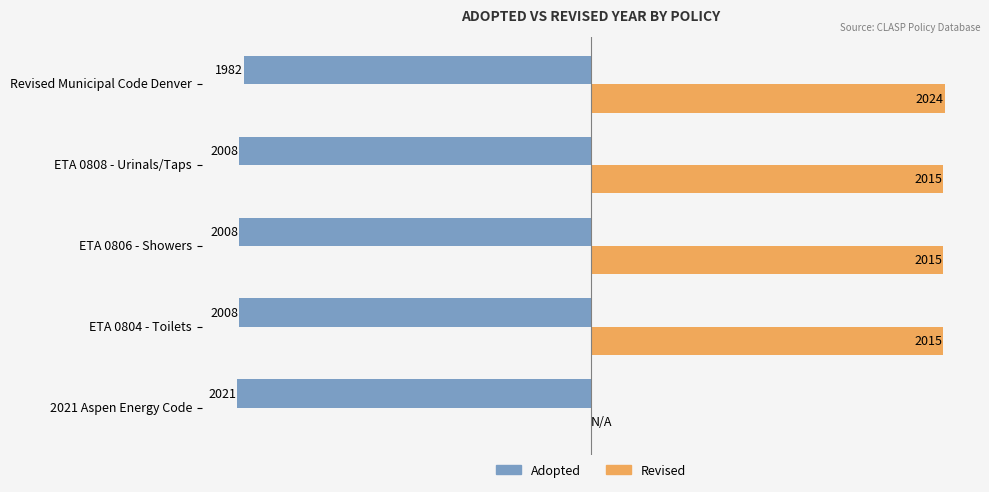

Which category has the highest value in the Revised series?

Revised Municipal Code Denver